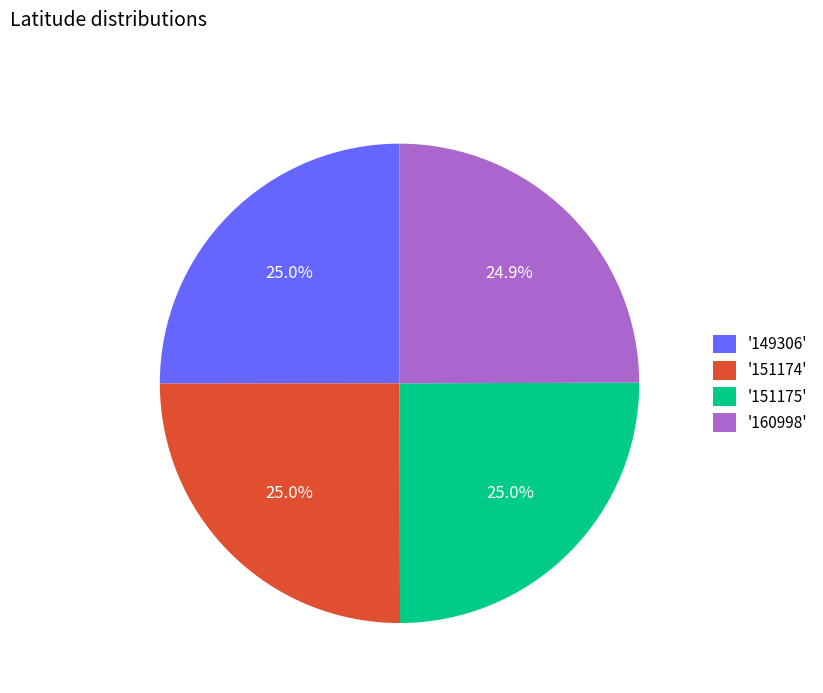

What is the ratio of the value at '151174' to the value at '151175'?

1.0